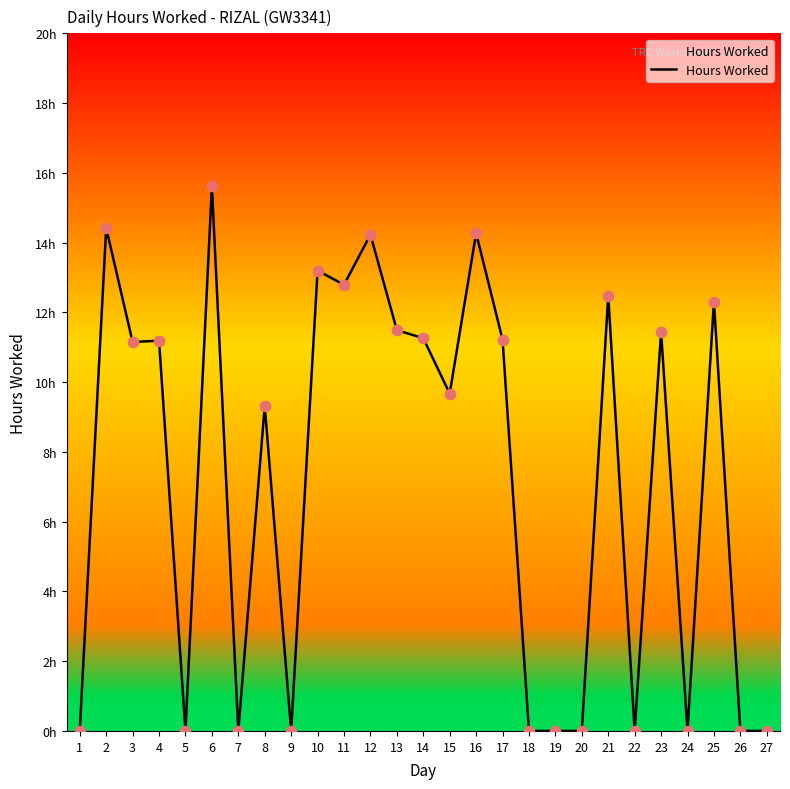

Does the chart have visible grid lines?

No